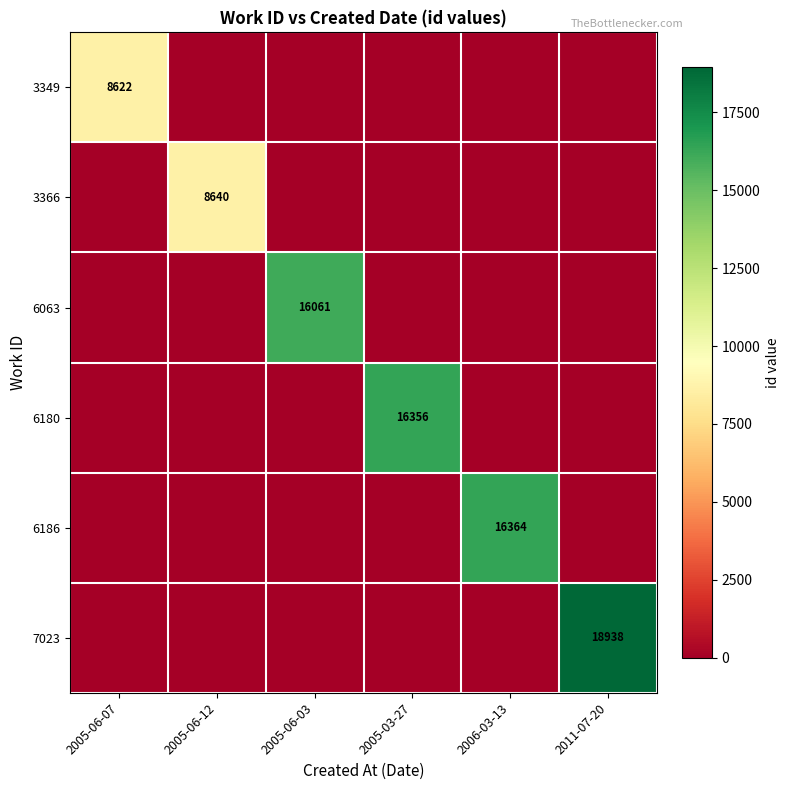

The 6180 series shows 16356 at 2005-03-27. True or false?

True